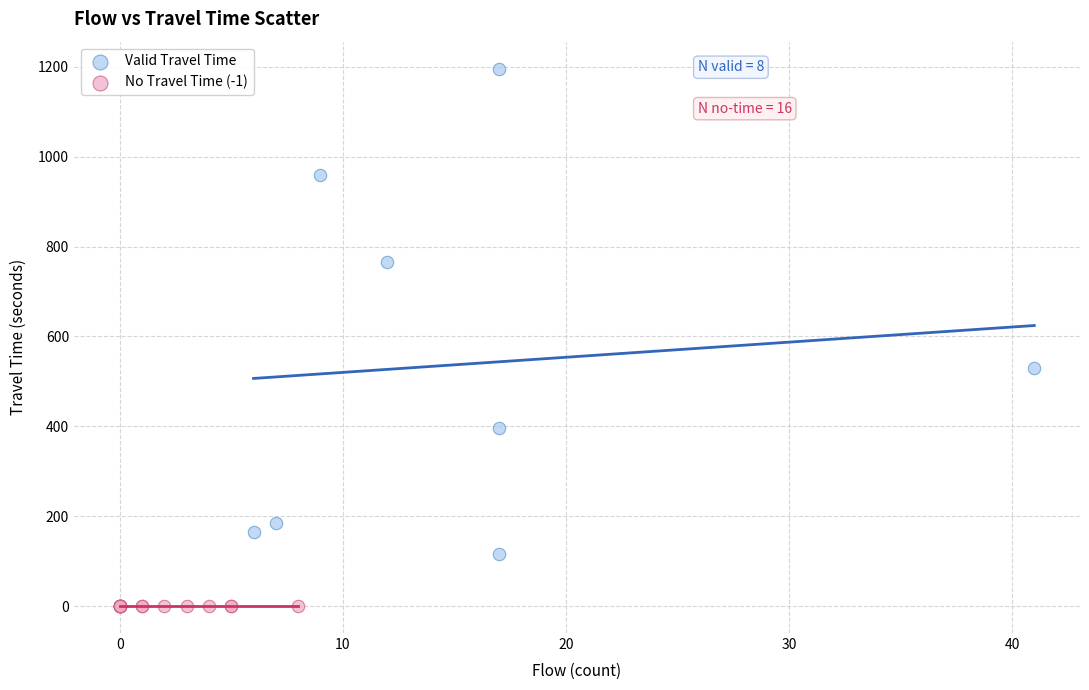

What are all the series names shown in the legend?

Valid Travel Time, No Travel Time (-1)